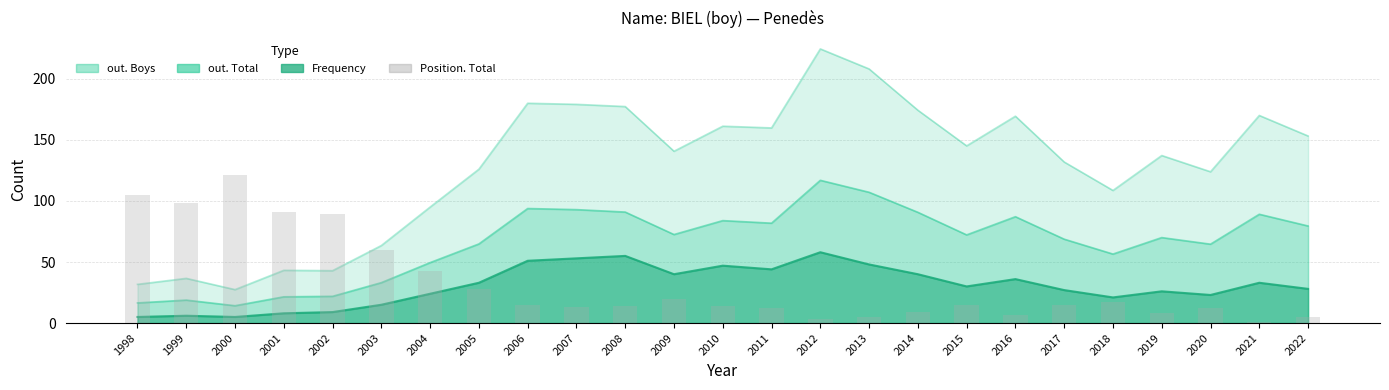

The chart shows a value of 98 at 1999. True or false?

True